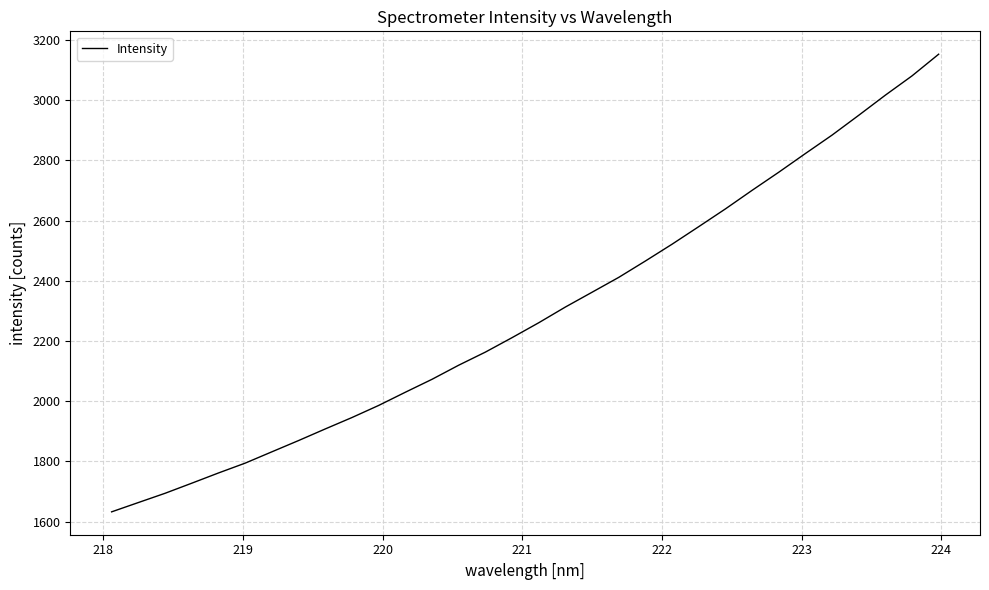

Reading right to left, transcribe all the data shown in this chart.

3152.9	3080.9	3016.8	2949.9	2884.1	2822.9	2760.7	2700.6	2638.9	2580.0	2521.7	2465.9	2411.4	2362.1	2312.9	2260.6	2211.1	2163.1	2119.6	2072.7	2029.7	1985.8	1945.6	1907.8	1869.2	1831.7	1794.1	1761.4	1727.4	1693.9	1663.2	1632.3